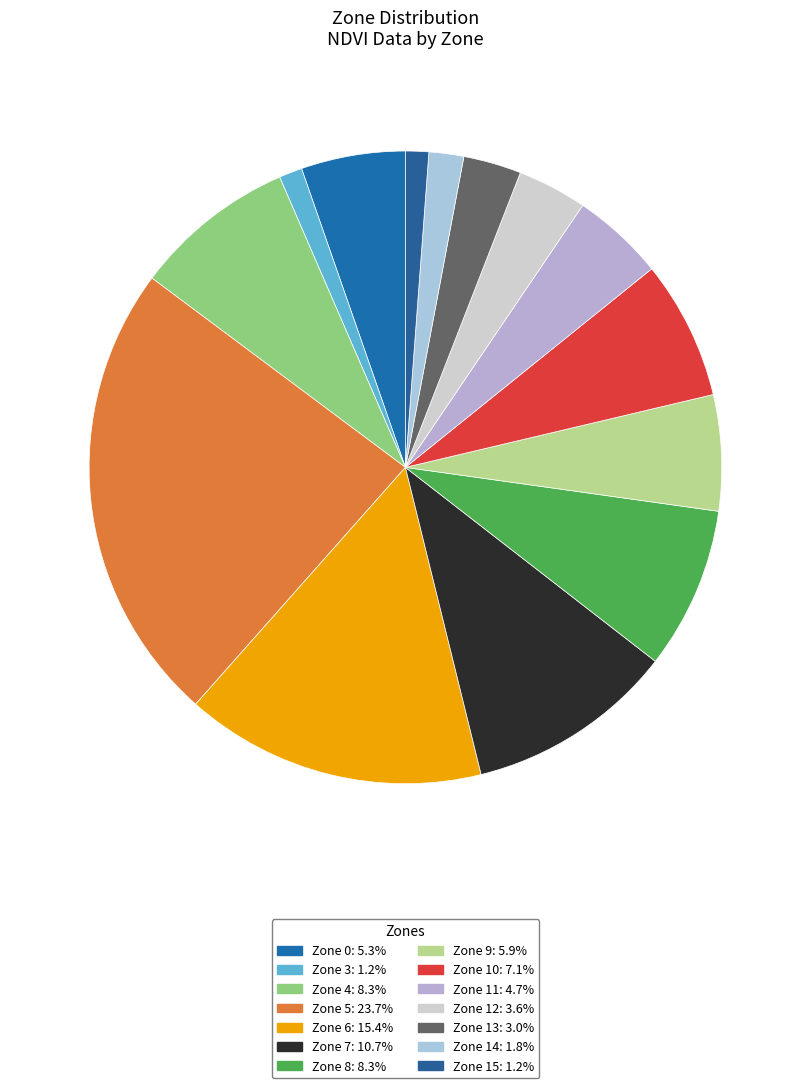

Which category has the biggest portion of the pie?

Zone 5